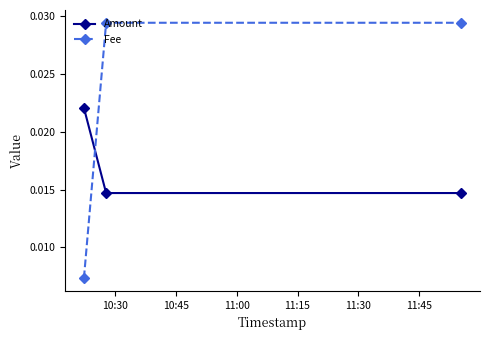

What are all the series names shown in the legend?

Amount, Fee